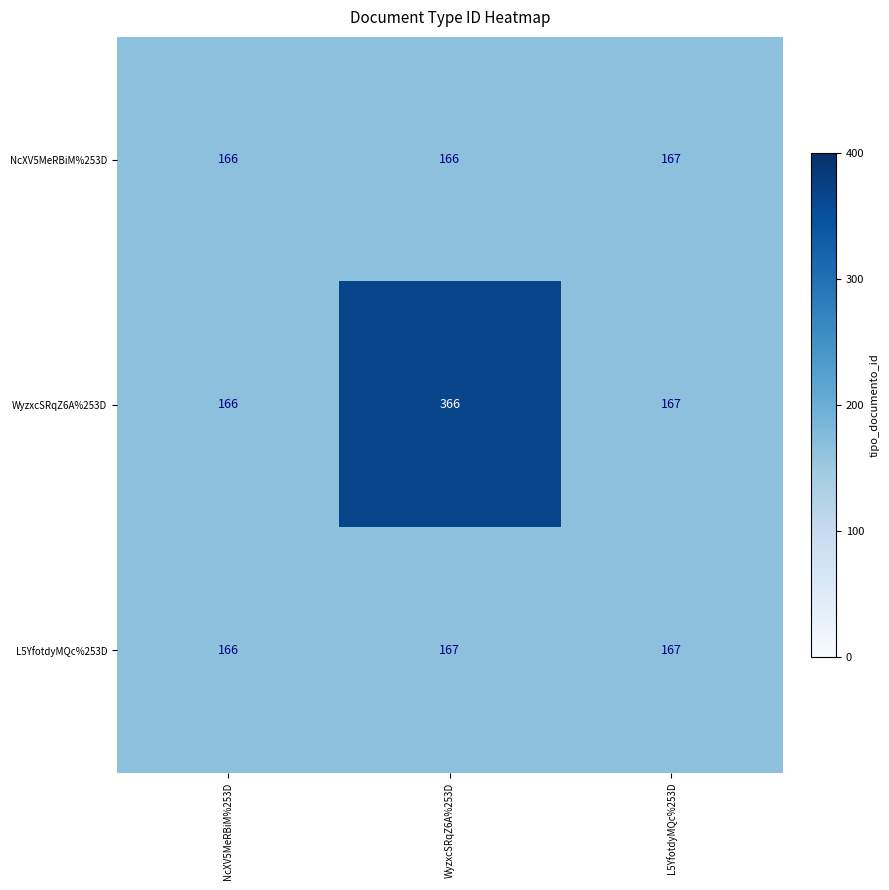

Which series has the largest total across all categories?

WyzxcSRqZ6A%253D